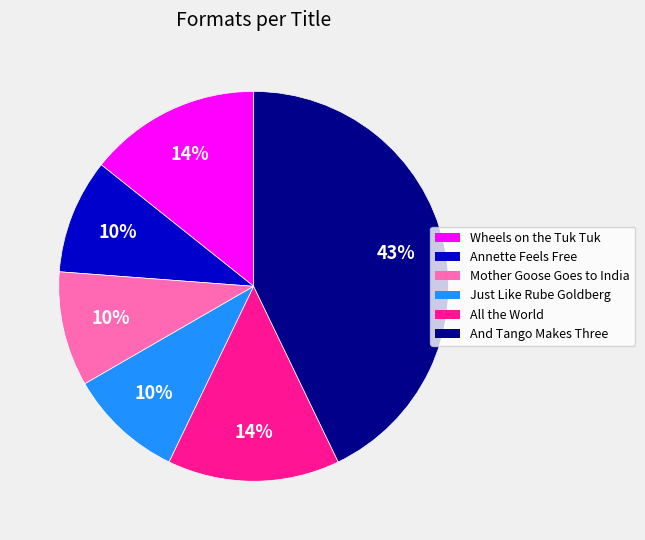

Count the number of slices in the pie.

6